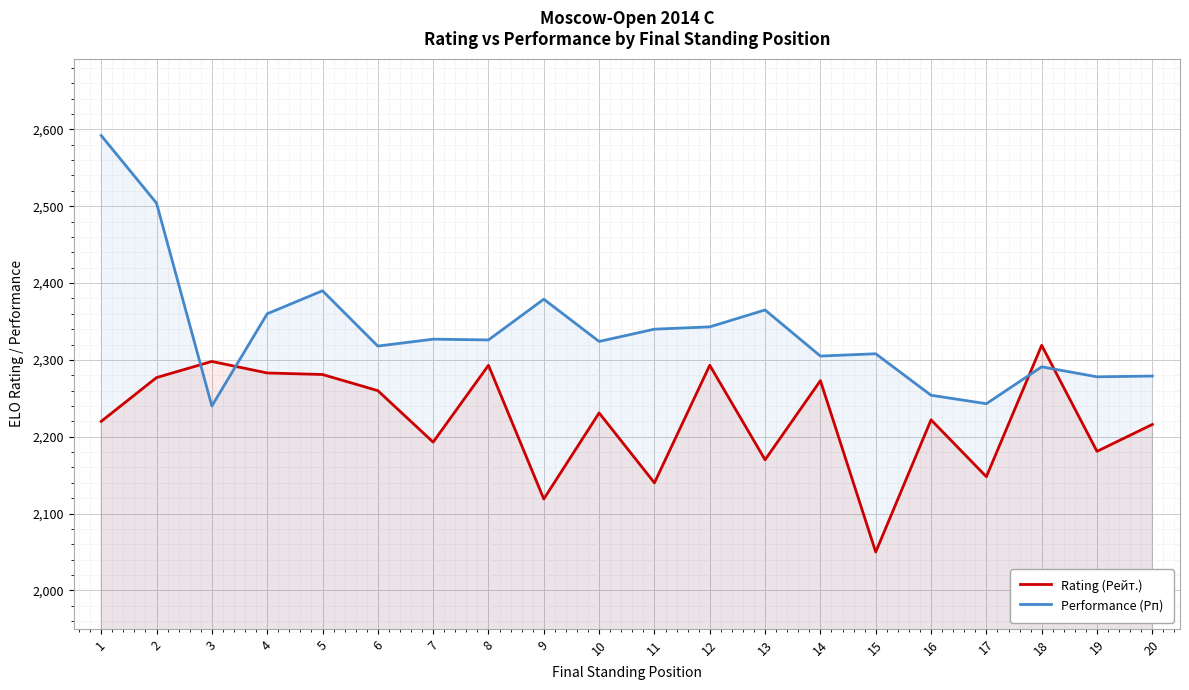

Where does the Performance (Рп) series first go above 2326?

1